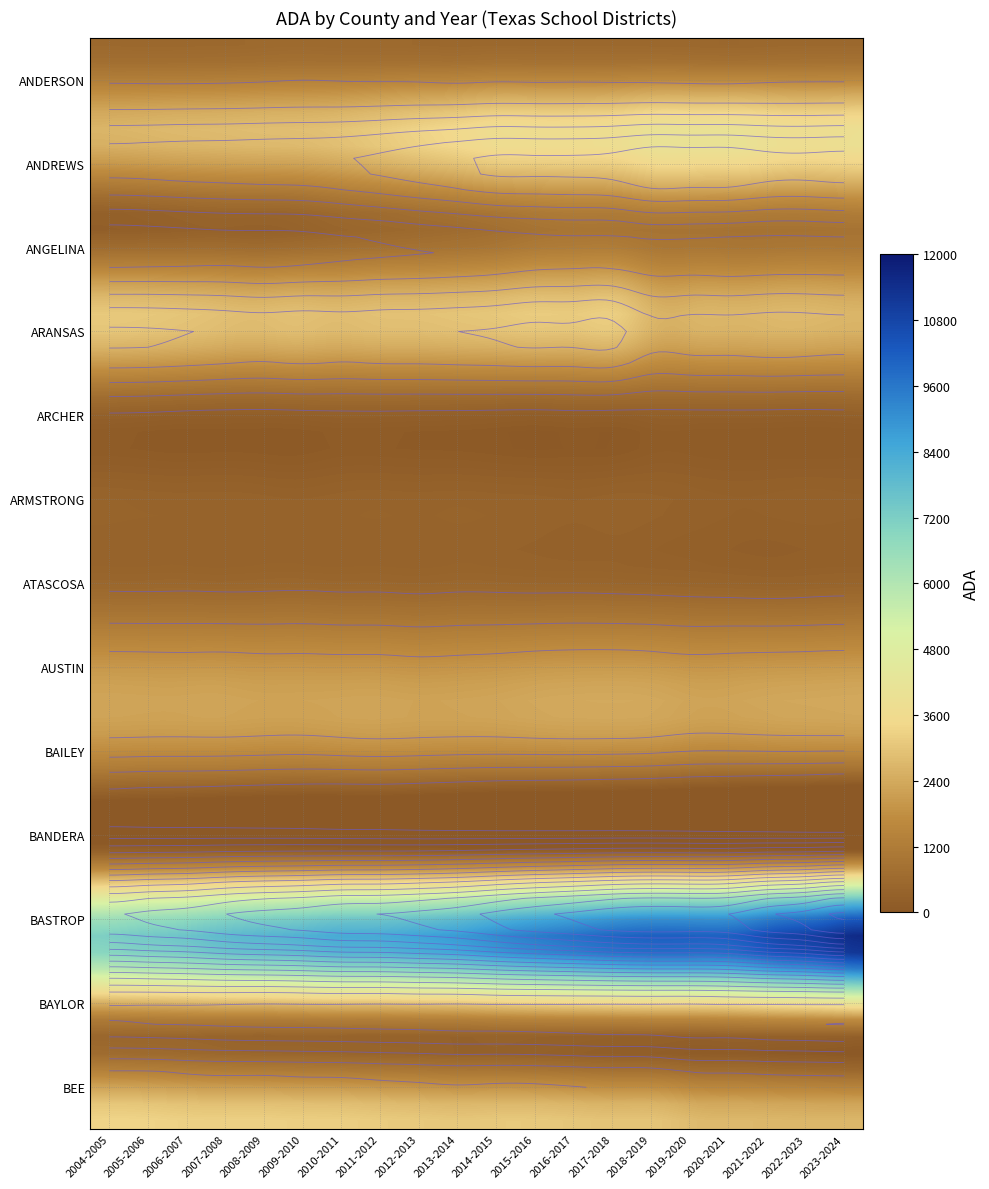

Which series changed the most between 14 and 18?

BASTROP